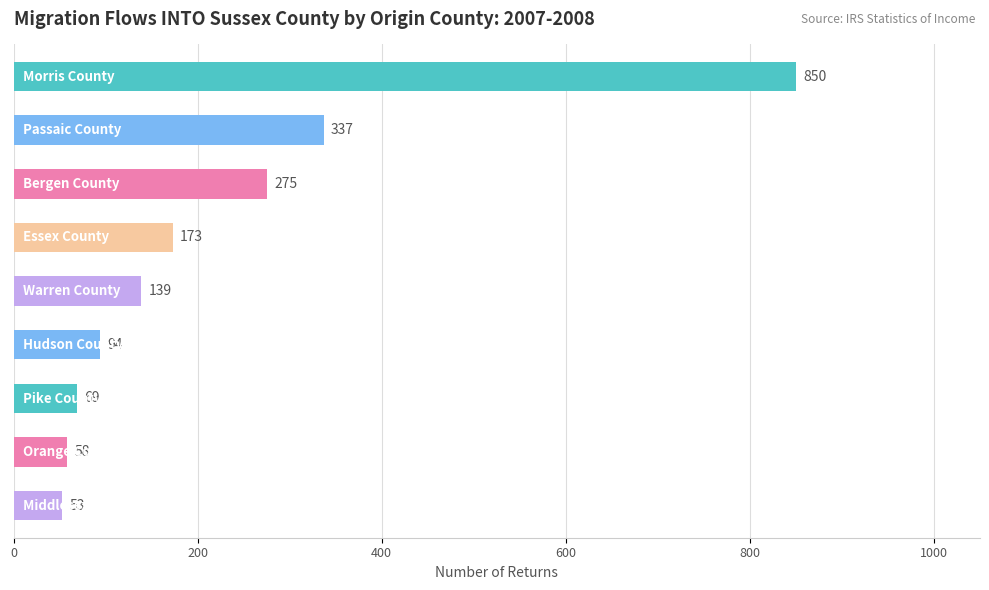

What is the smallest value displayed?

53